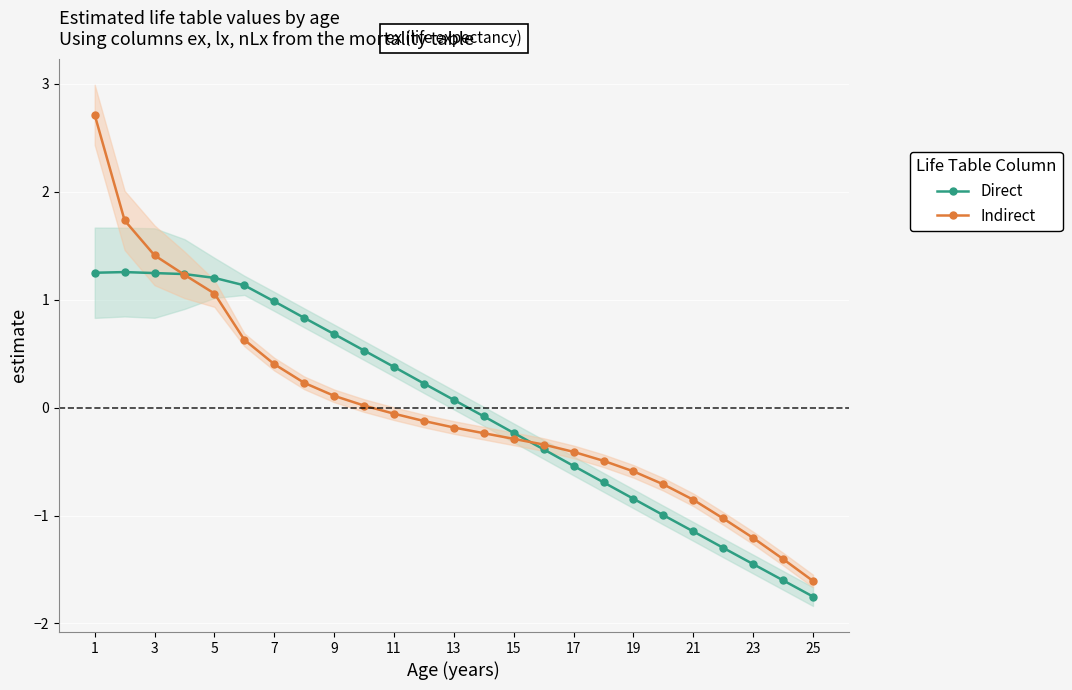

What are all the series names shown in the legend?

Direct, Indirect